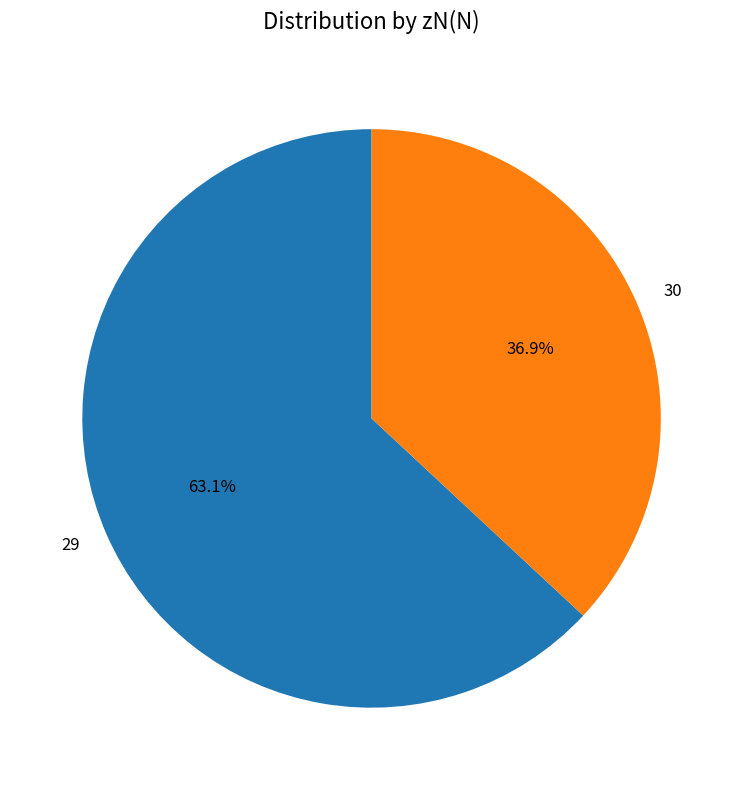

What portion of the pie excludes 29?

36.9%